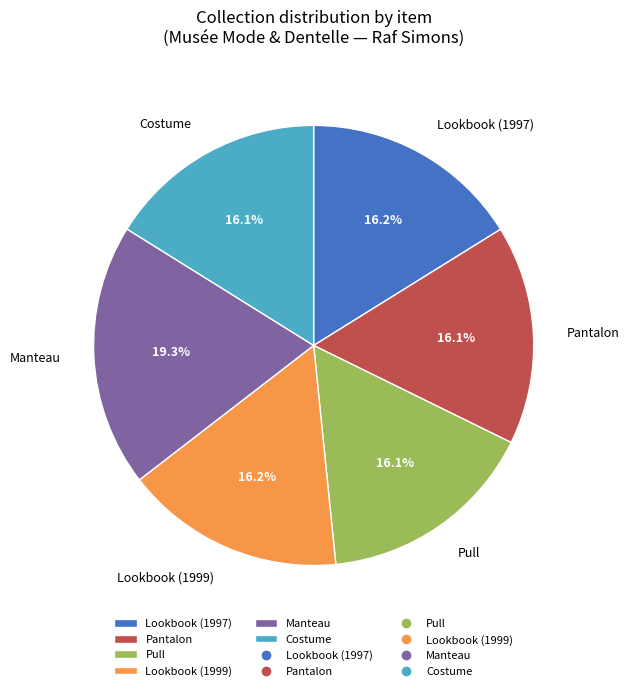

Which category has the biggest portion of the pie?

Manteau